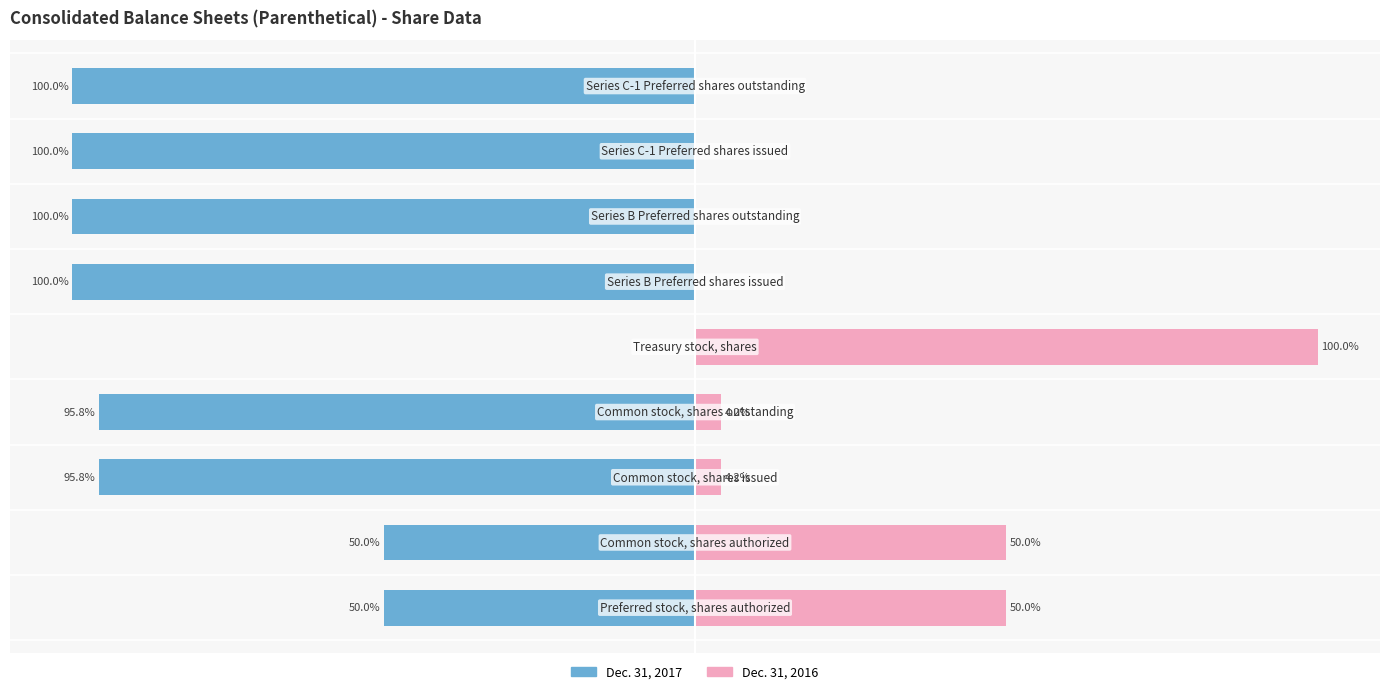

Reading left to right, extract all data points from this chart.

Dec. 31, 2017: 0=-50.0	1=-50.0	2=-95.8	3=-95.8	4=0.0	5=-100.0	6=-100.0	7=-100.0	8=-100.0
Dec. 31, 2016: 0=50.0	1=50.0	2=4.2	3=4.2	4=100.0	5=0.0	6=0.0	7=0.0	8=0.0